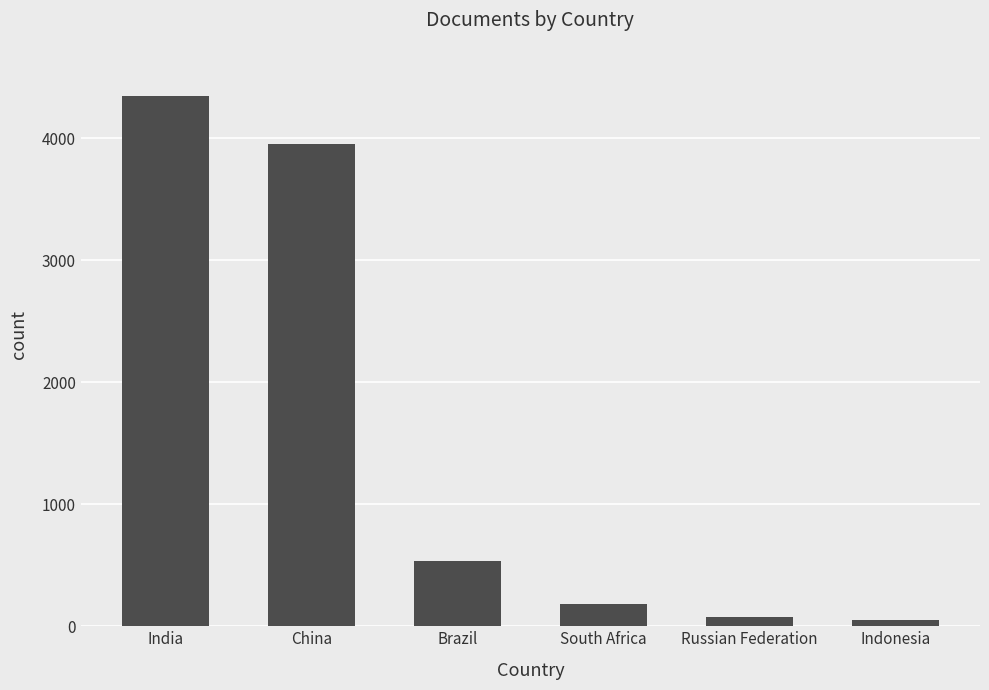

At which label does the data first exceed 531?

India